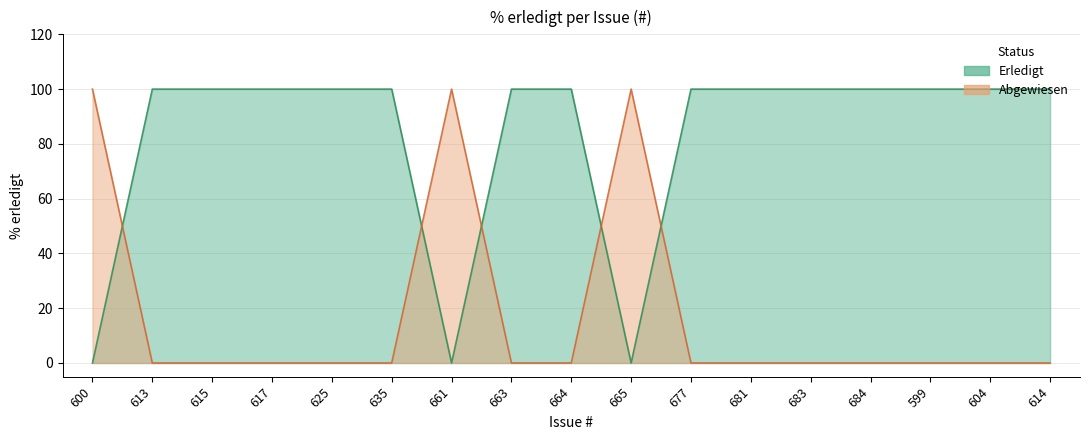

Reading left to right, extract all data points from this chart.

Erledigt: 600=100	613=0	615=0	617=0	625=0	635=0	661=100	663=0	664=0	665=100	677=0	681=0	683=0	684=0	599=0	604=0	614=0
Abgewiesen: 600=0	613=100	615=100	617=100	625=100	635=100	661=0	663=100	664=100	665=0	677=100	681=100	683=100	684=100	599=100	604=100	614=100